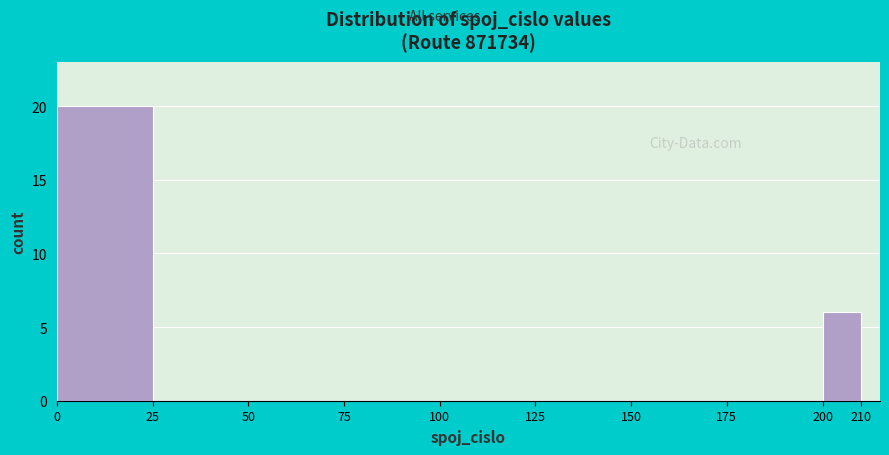

Over which range of the x-axis is the bar tallest?

0 to 25